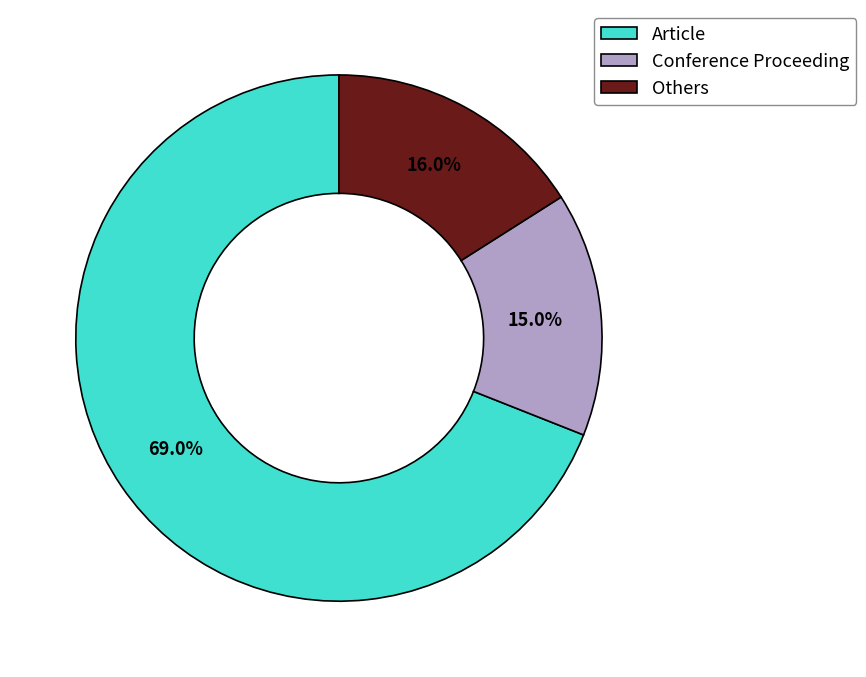

Approximately how many times larger is the value at Conference Proceeding compared to Others?

0.9